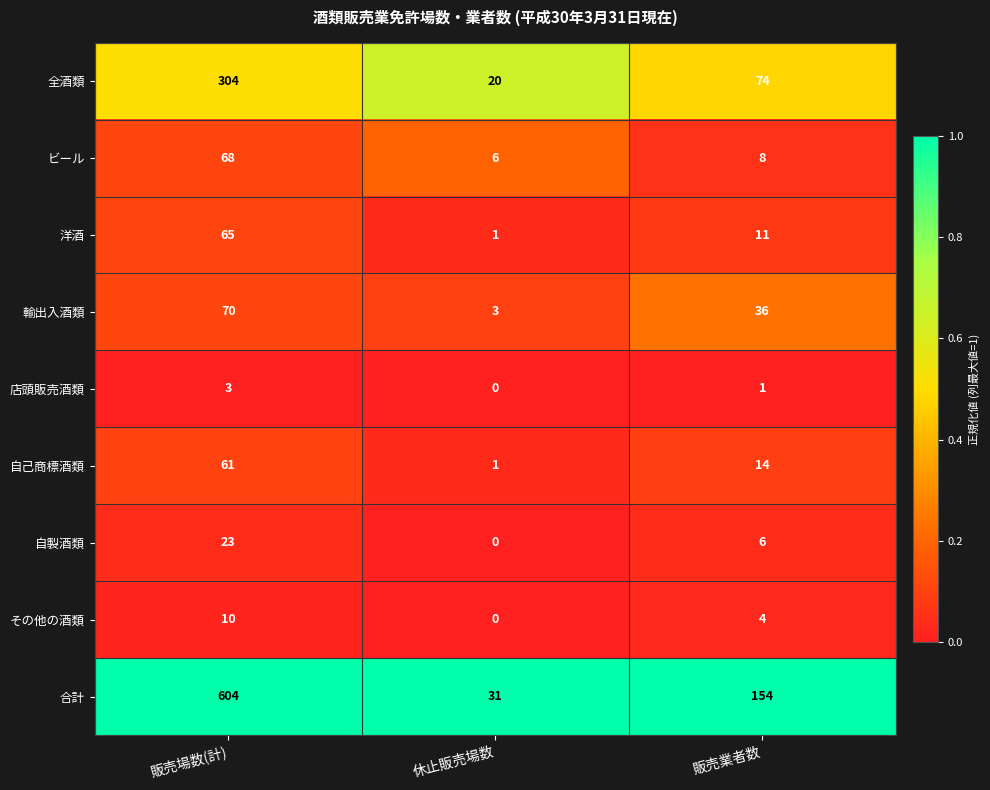

Reading left to right, transcribe all the data shown in this chart.

全酒類: 304	20	74
ビール: 68	6	8
洋酒: 65	1	11
輸出入酒類: 70	3	36
店頭販売酒類: 3	0	1
自己商標酒類: 61	1	14
自製酒類: 23	0	6
その他の酒類: 10	0	4
合計: 604	31	154